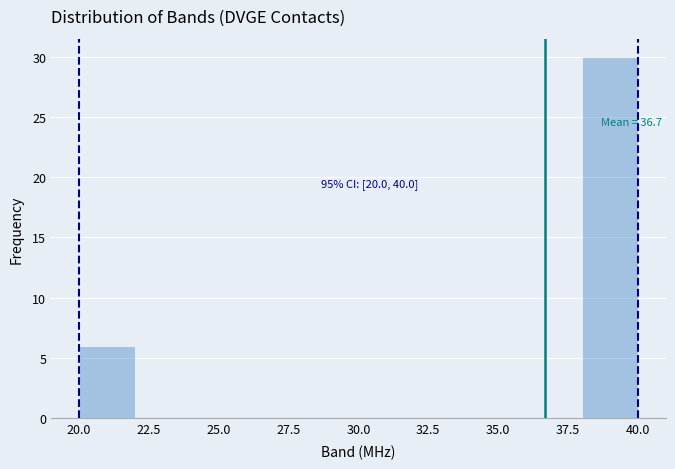

Which range on the x-axis has the tallest bar?

38 to 40